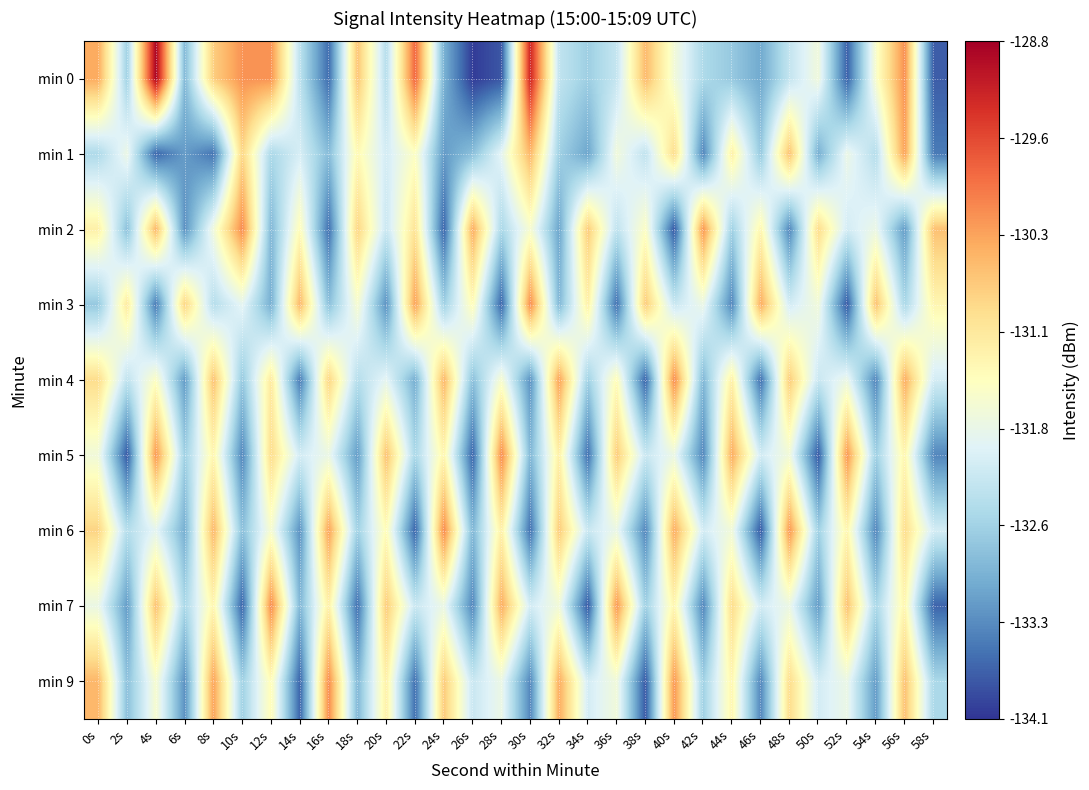

Count the number of categories in the chart.

30